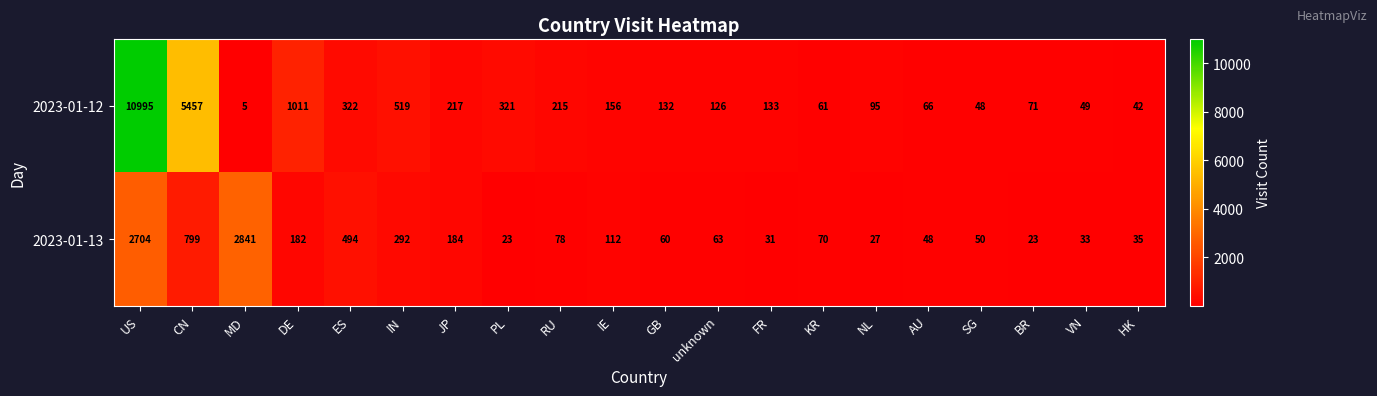

Rank the series by their average value, from lowest to highest.

2023-01-13, 2023-01-12